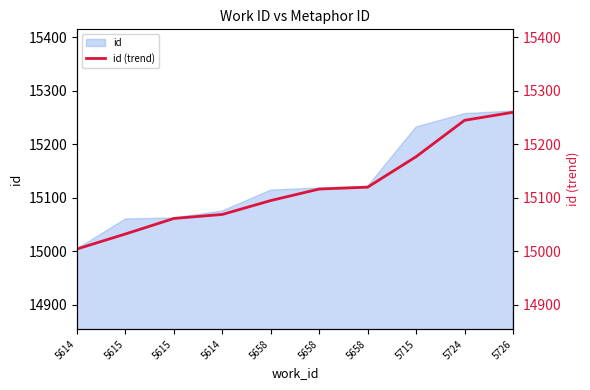

What is the sum of all values?

151176.0